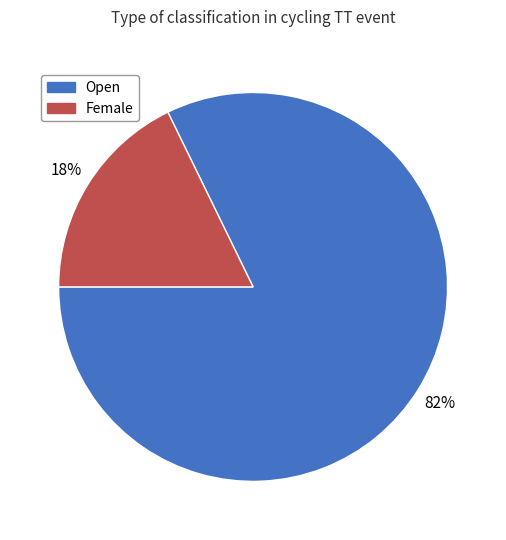

Is it true that Open is 82% of the pie?

True